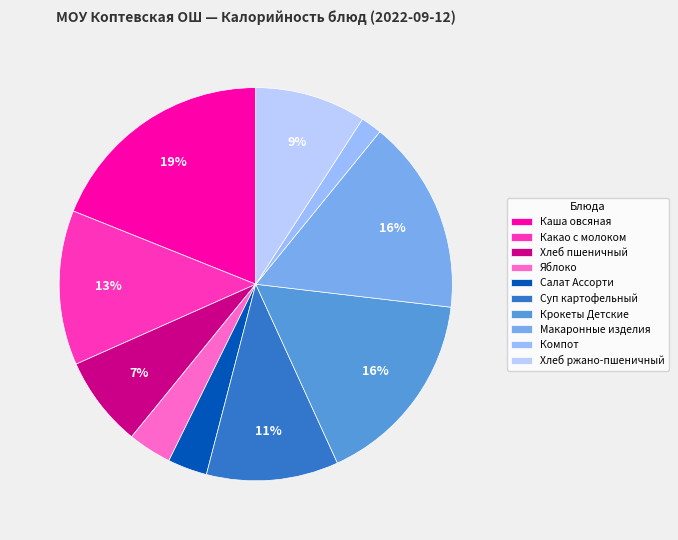

Which category has the biggest portion of the pie?

Каша овсяная